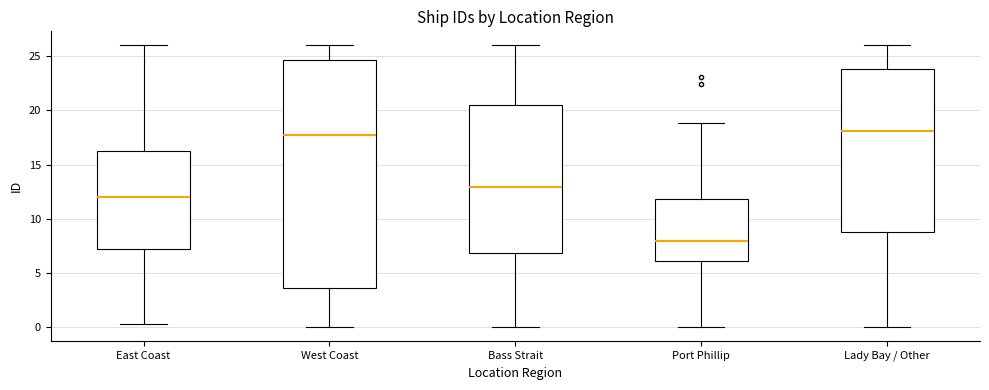

Reading left to right, transcribe this box plot: for each box, give where its median line is, the range the box spans, and where its two whiskers end, as read against the y-axis. The values are not printed on the chart, so give them approximately, as read against the axis.

East Coast: median 12.0, box 7.0 to 16.5, whiskers 0.5 to 26.0
West Coast: median 17.5, box 3.5 to 24.5, whiskers 0.0 to 26.0
Bass Strait: median 13.0, box 7.0 to 20.5, whiskers 0.0 to 26.0
Port Phillip: median 8.0, box 6.0 to 12.0, whiskers 0.0 to 19.0
Lady Bay / Other: median 18.0, box 8.5 to 24.0, whiskers 0.0 to 26.0